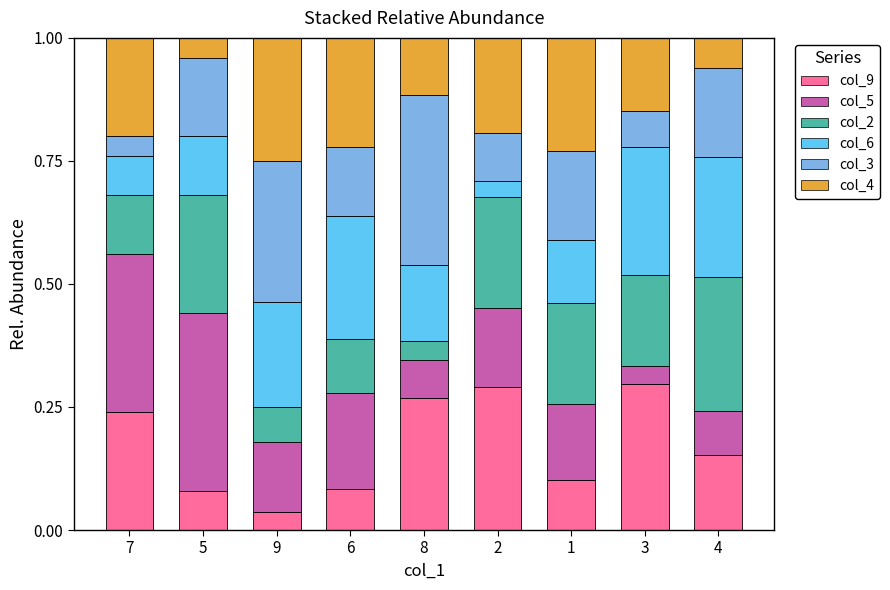

What is the difference between the maximum and minimum values in the col_2 series?

0.2